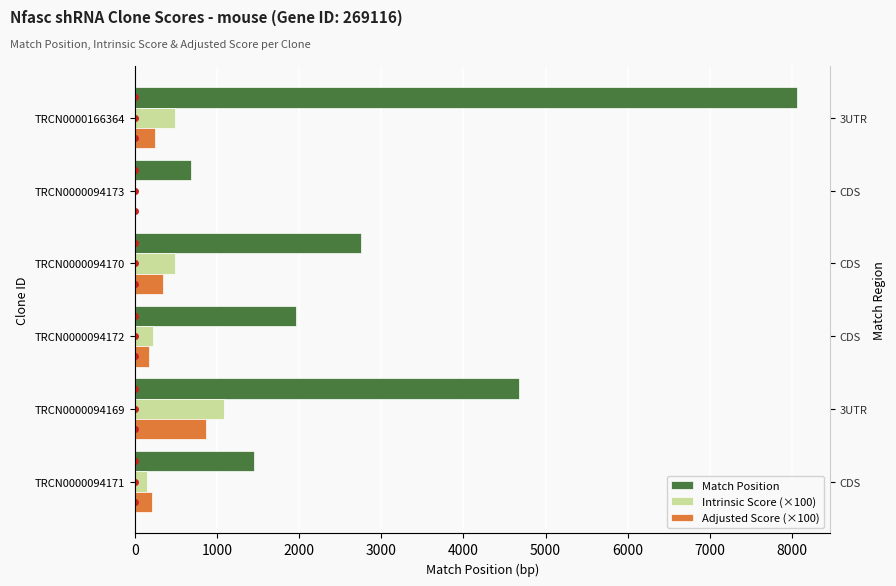

What is the spread (max minus min) of values at TRCN0000094170?

2405.5